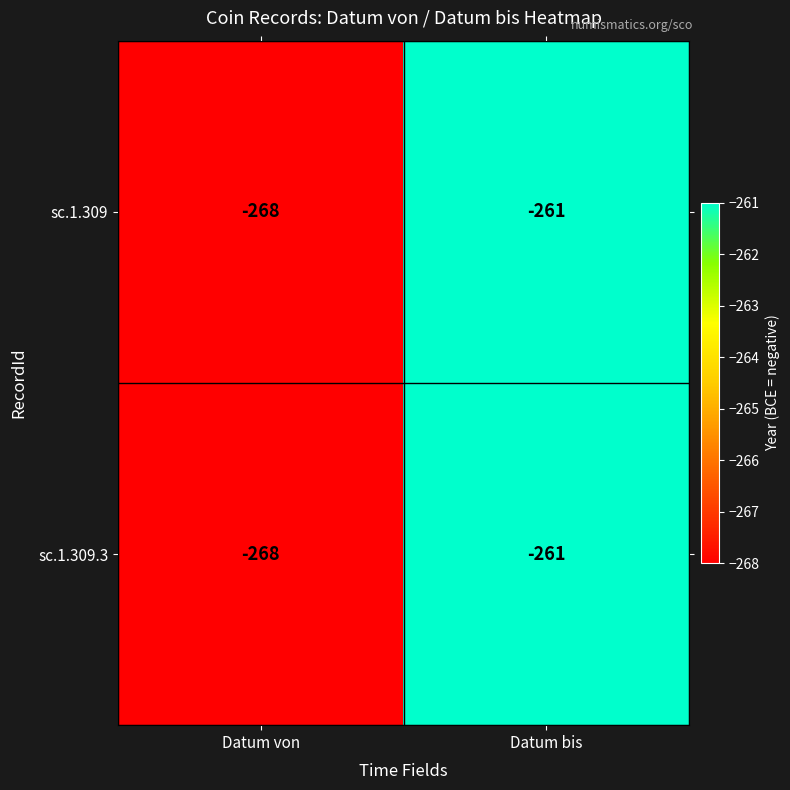

Reading left to right, transcribe all the data shown in this chart.

sc.1.309: Datum von=-268	Datum bis=-261
sc.1.309.3: Datum von=-268	Datum bis=-261